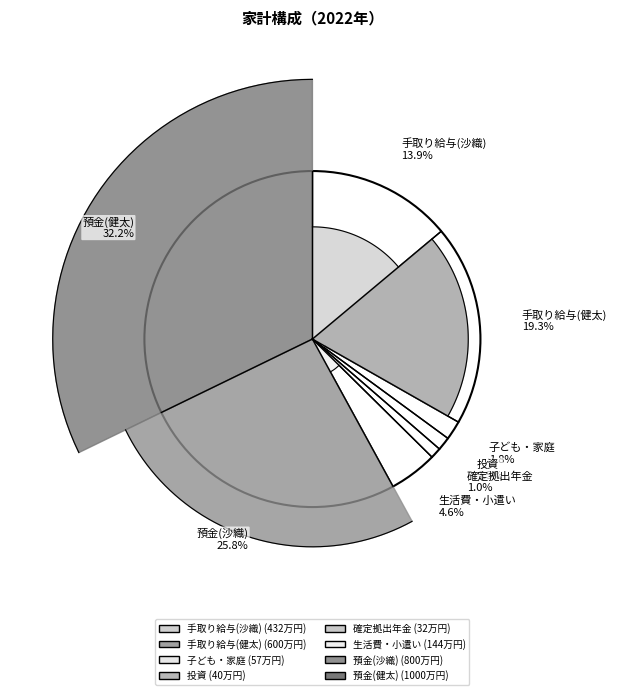

Does 手取り給与(健太) represent more than half of the total?

No